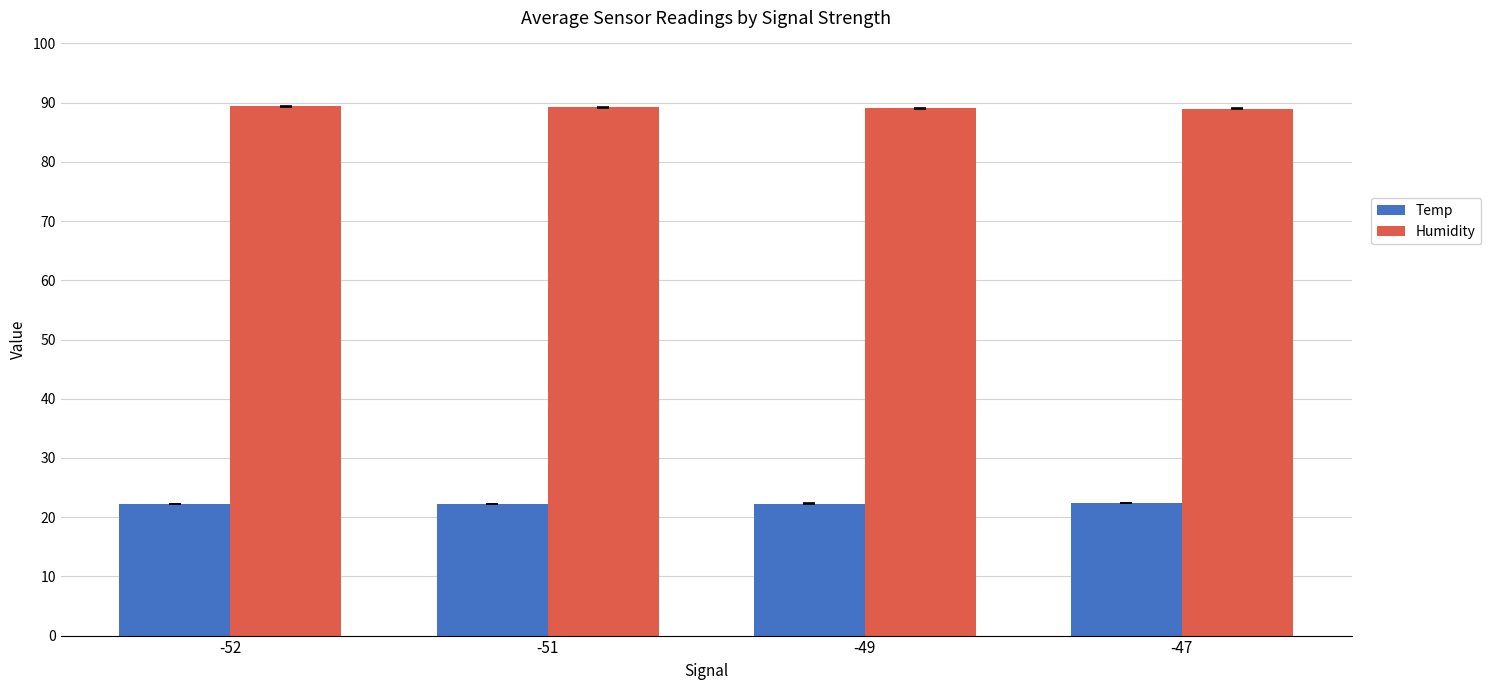

What is the total value across all series at -51?

111.5